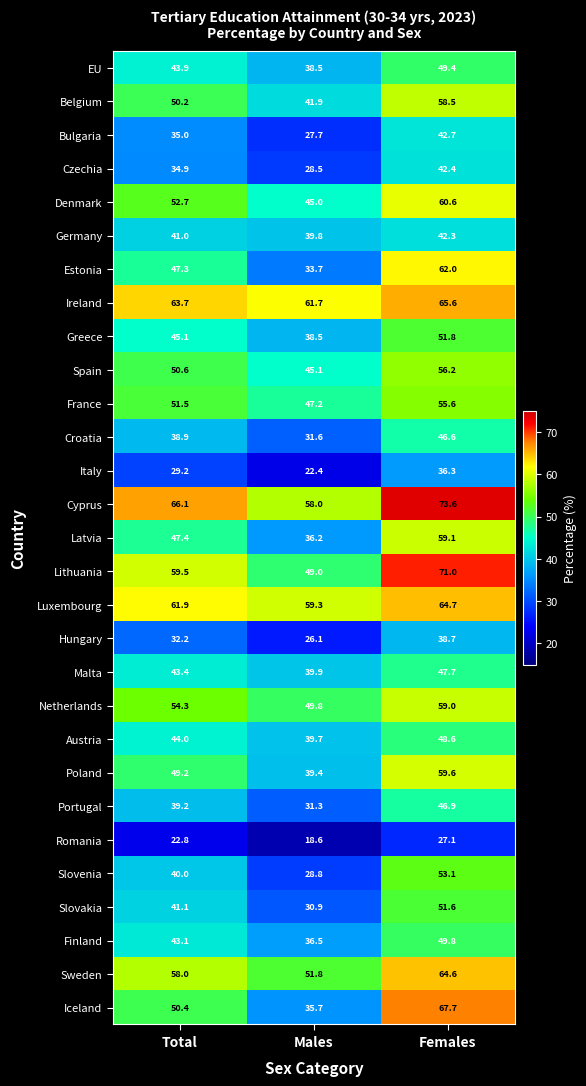

The value of Slovakia at Total is 41.1. True or false?

True